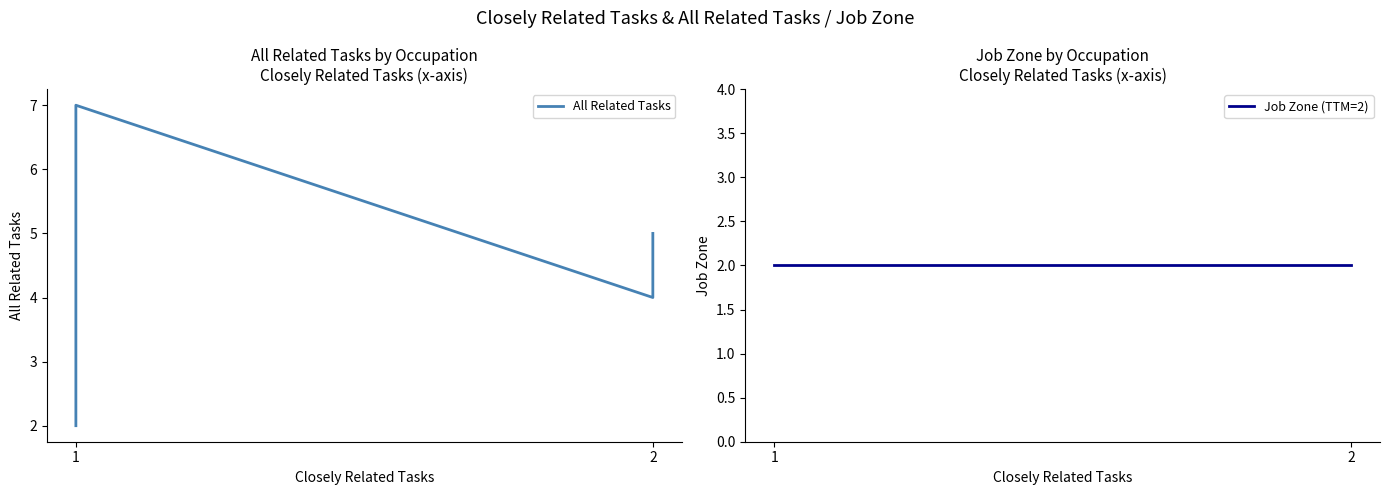

What are all the series names shown in the legend?

All Related Tasks, Job Zone (TTM=2)